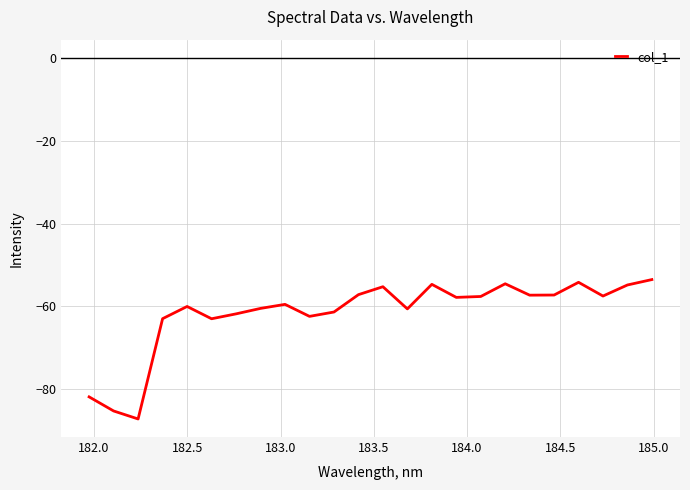

What is the greatest value displayed?

-53.5